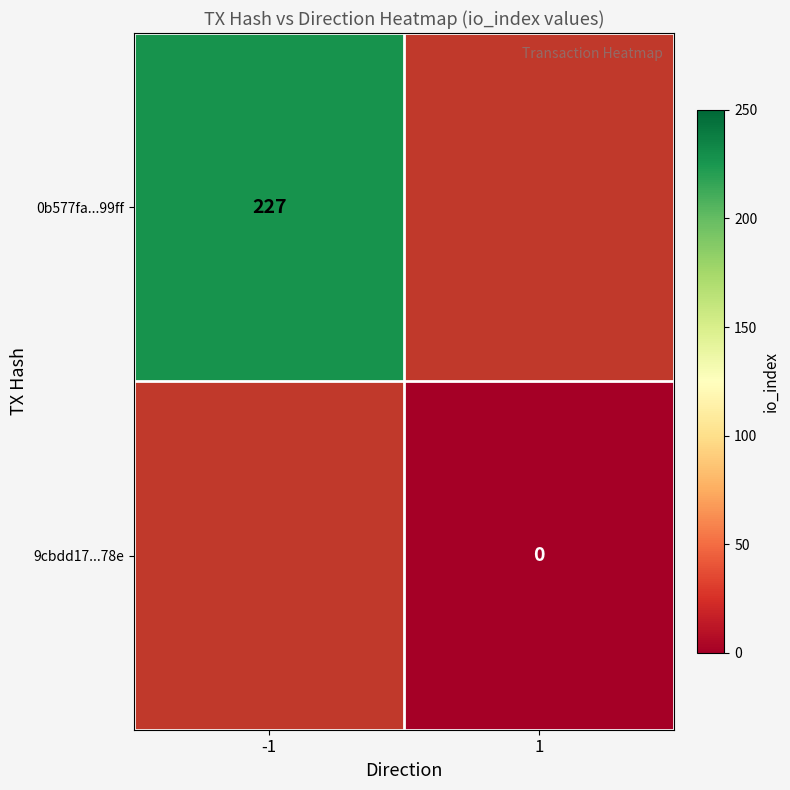

The value of 0b577fa...99ff at -1 is 227. True or false?

True